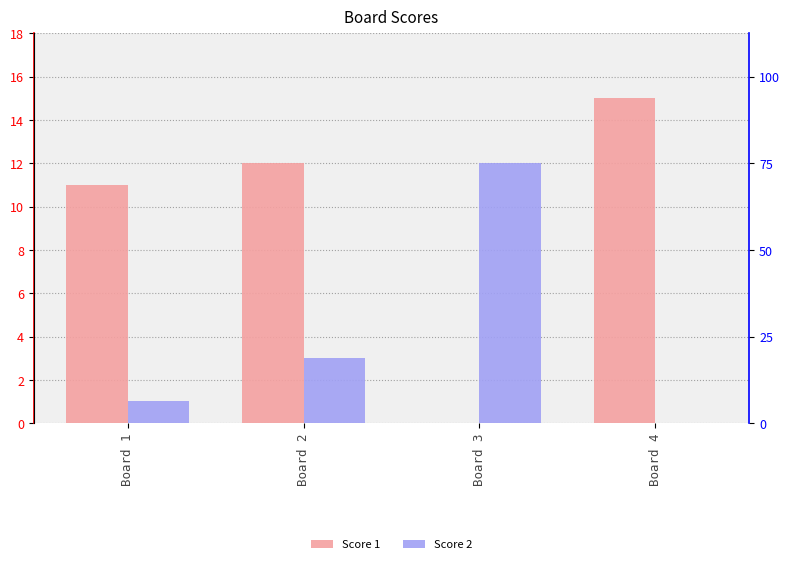

List the series in order of their peak value, highest first.

Score 1, Score 2